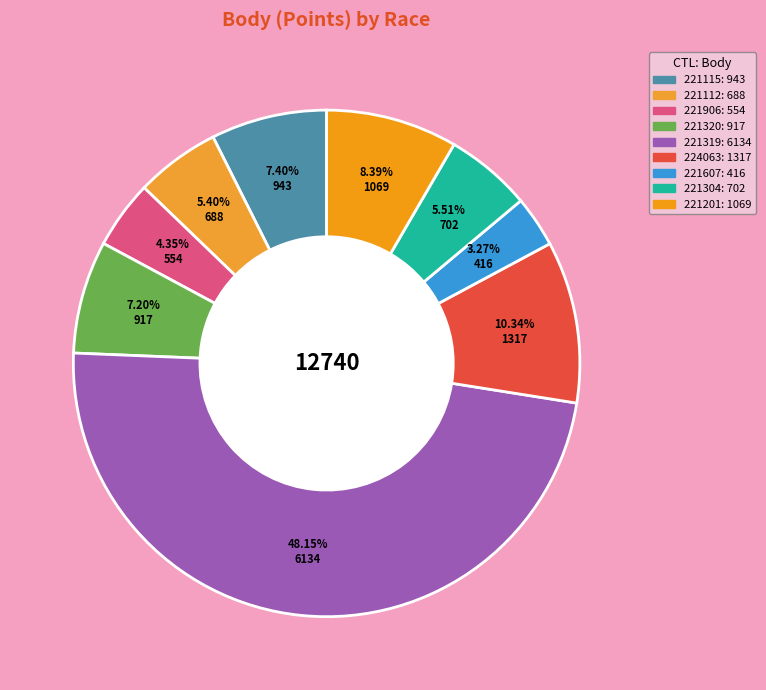

Does 221115 account for over 50% of the chart?

No